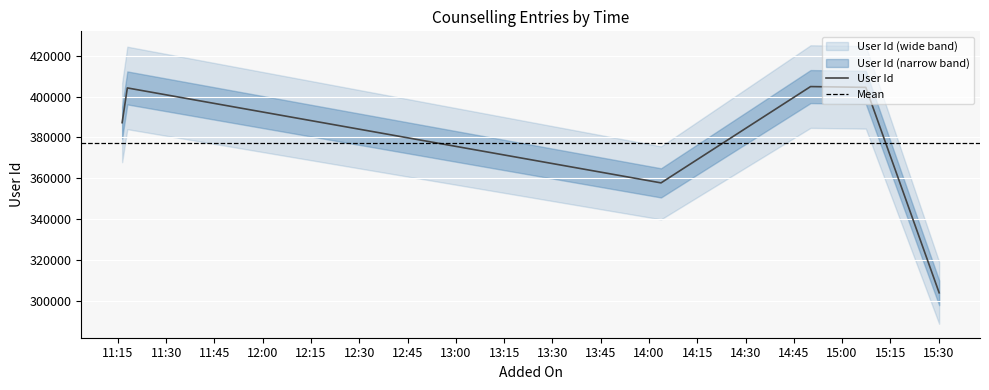

True or false: there are more than 2 points higher than both neighbors.

False